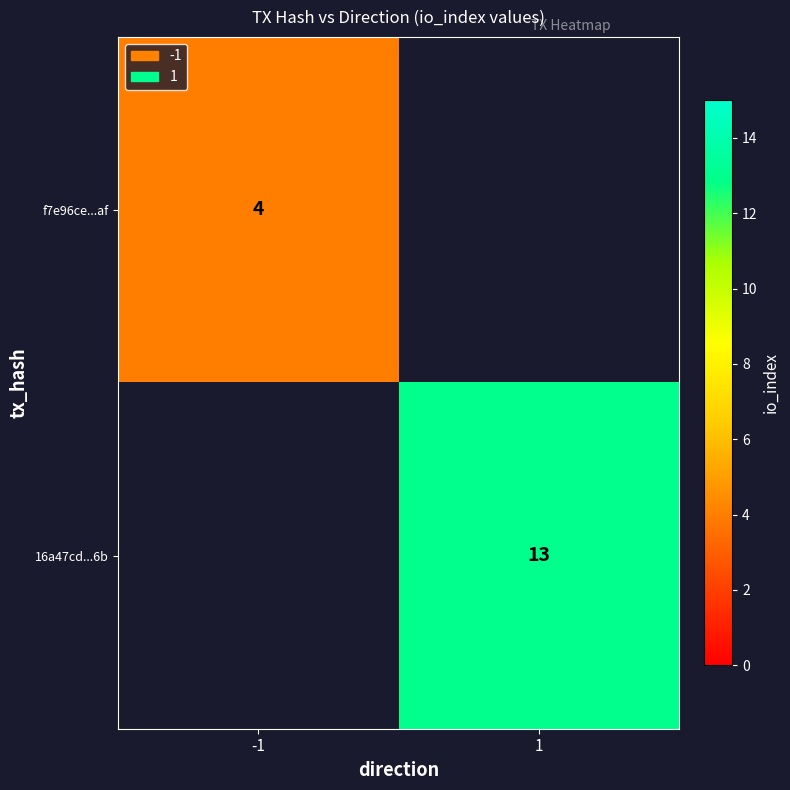

The value of f7e96ce...af at -1 is 4. True or false?

True